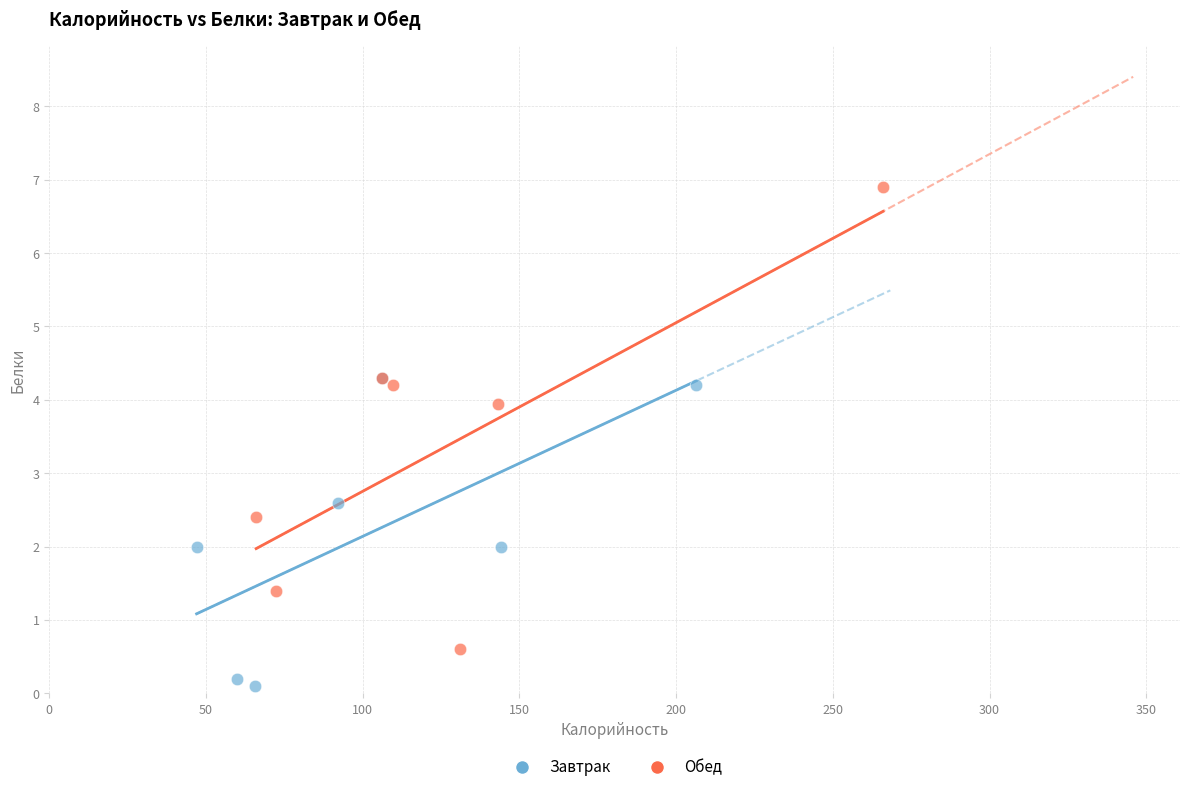

Which series has the largest Y range (max minus min)?

Обед